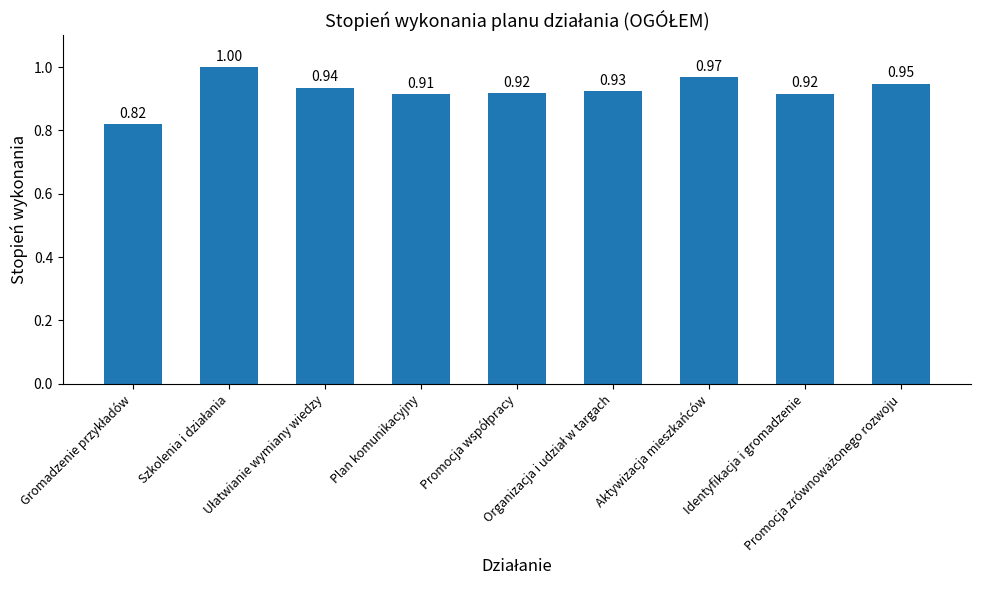

What is the difference between the second highest and minimum values?

0.1